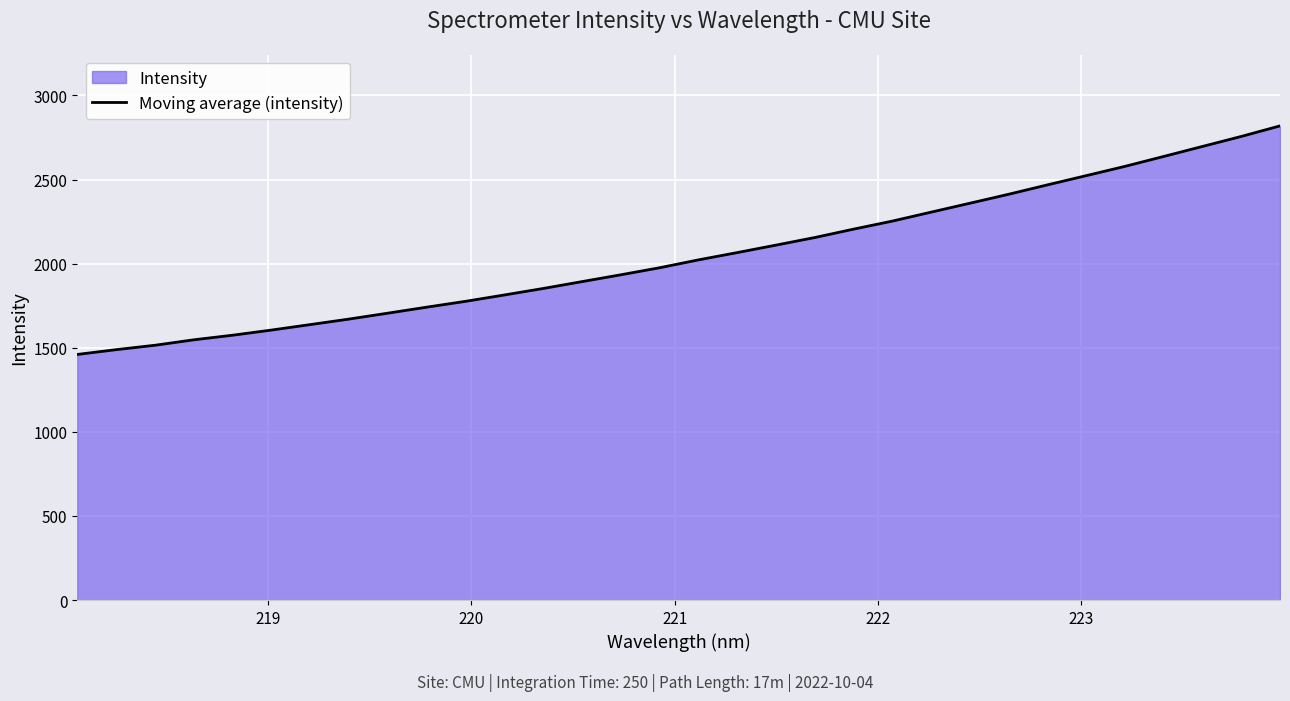

What is the smallest value displayed?

1460.1